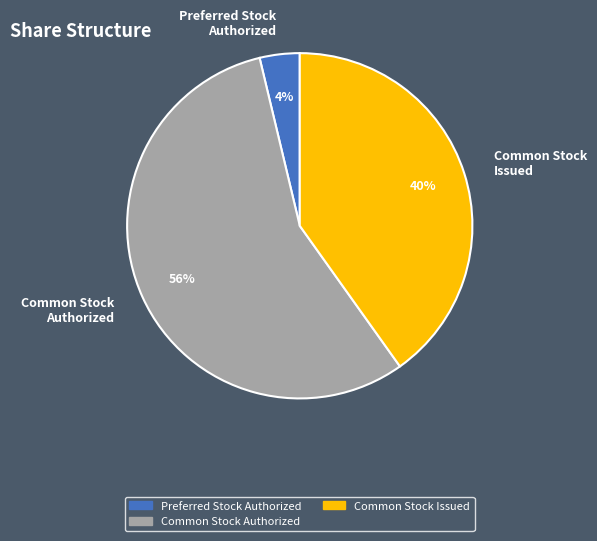

Does any single category account for the majority?

Yes